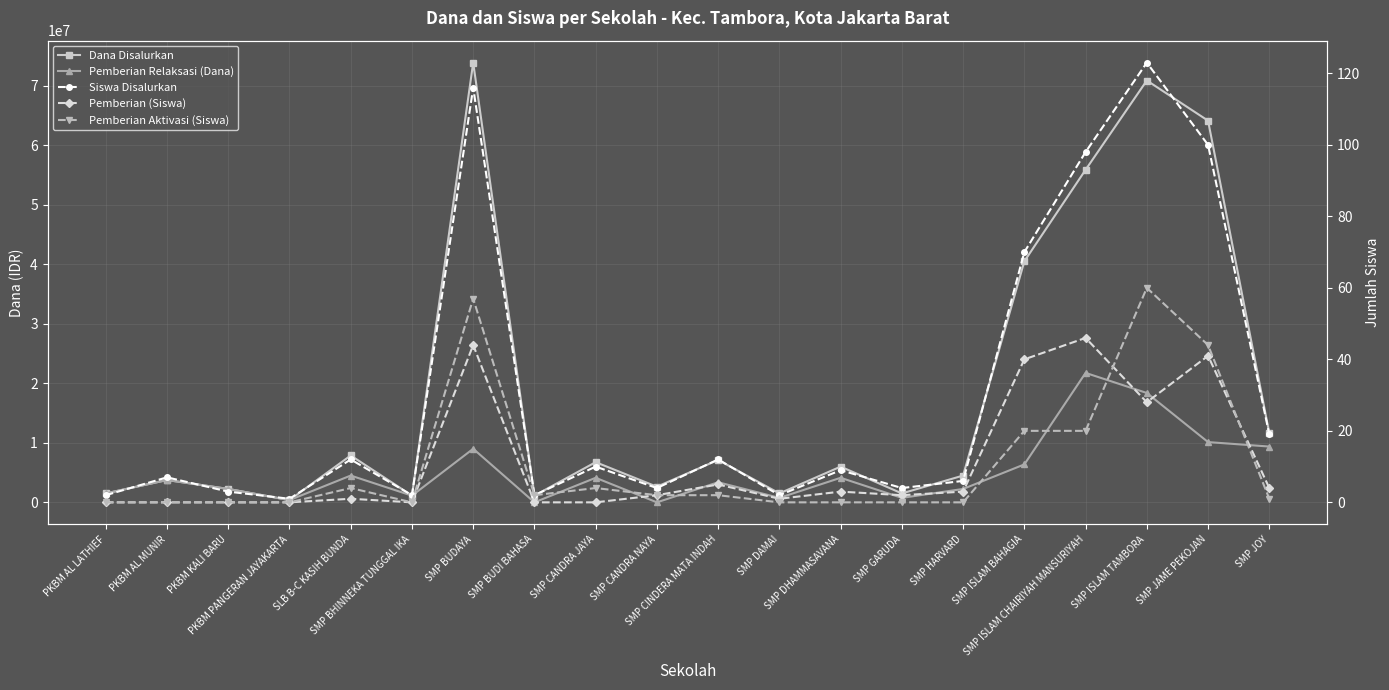

How many values in the Pemberian Aktivasi (Siswa) series exceed 2?

7